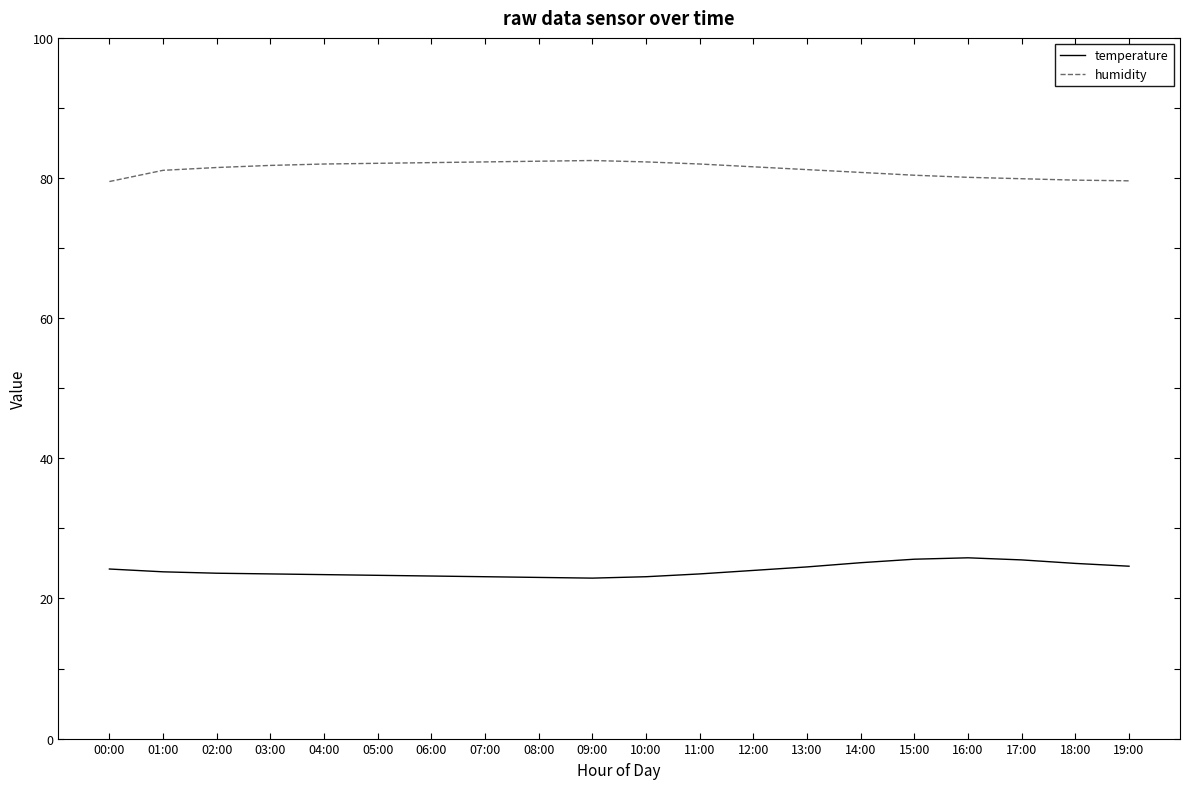

The humidity series shows 79.6 at 19:00. True or false?

True